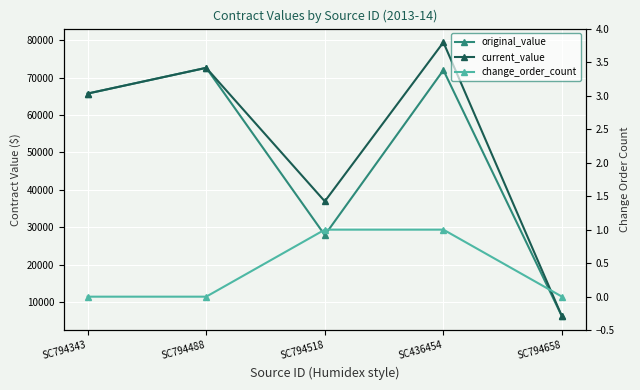

The value of change_order_count at SC794343 is 0.0. True or false?

True